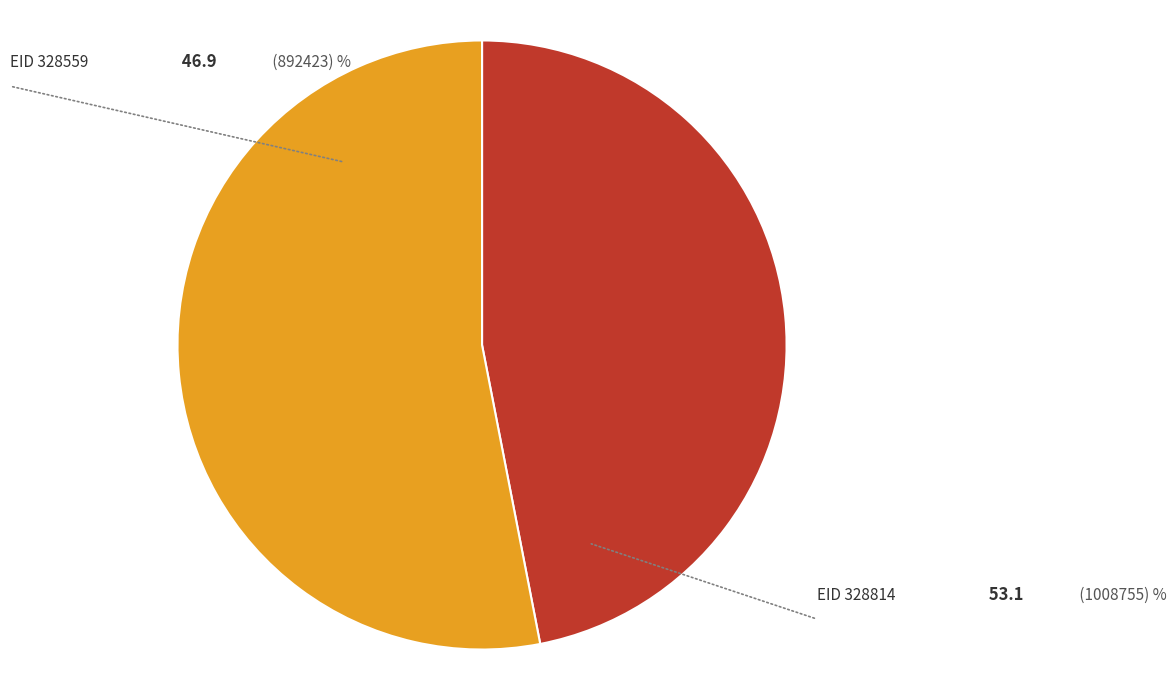

Count the number of slices in the pie.

2